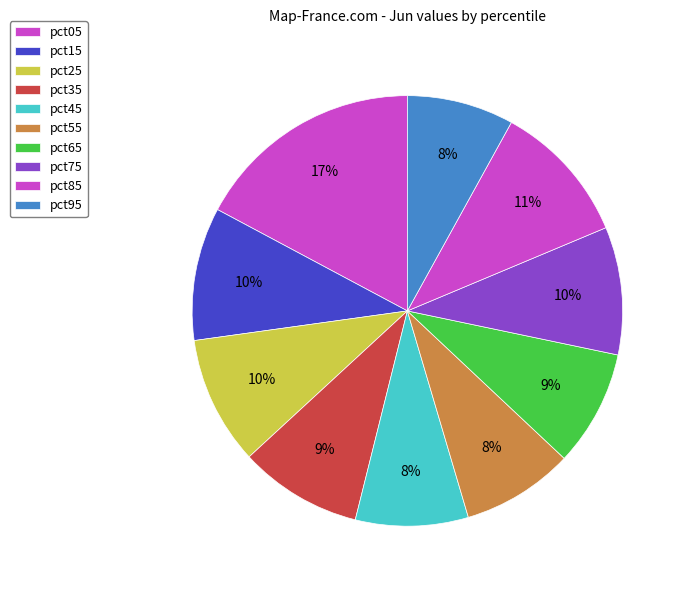

To the nearest percent, what is the difference between the largest and smallest slice percentages?

9%